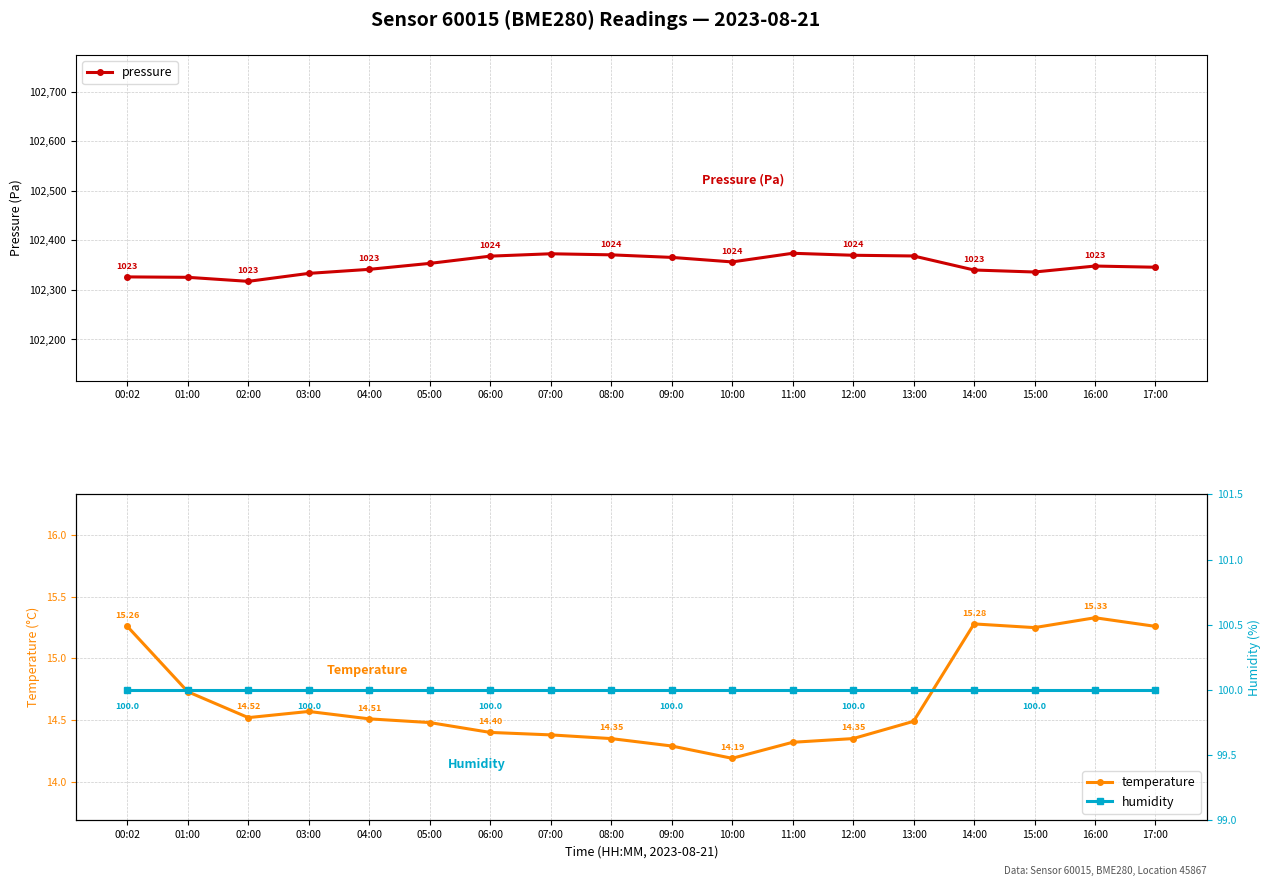

Reading left to right, list all the values displayed in this chart.

pressure: 102326.2	102325.4	102317.2	102333.3	102341.5	102353.5	102368.1	102372.9	102370.7	102365.6	102356.4	102373.9	102369.9	102368.4	102340.1	102336.1	102348.1	102345.7
temperature: 15.3	14.7	14.5	14.6	14.5	14.5	14.4	14.4	14.3	14.3	14.2	14.3	14.3	14.5	15.3	15.2	15.3	15.3
humidity: 100.0	100.0	100.0	100.0	100.0	100.0	100.0	100.0	100.0	100.0	100.0	100.0	100.0	100.0	100.0	100.0	100.0	100.0